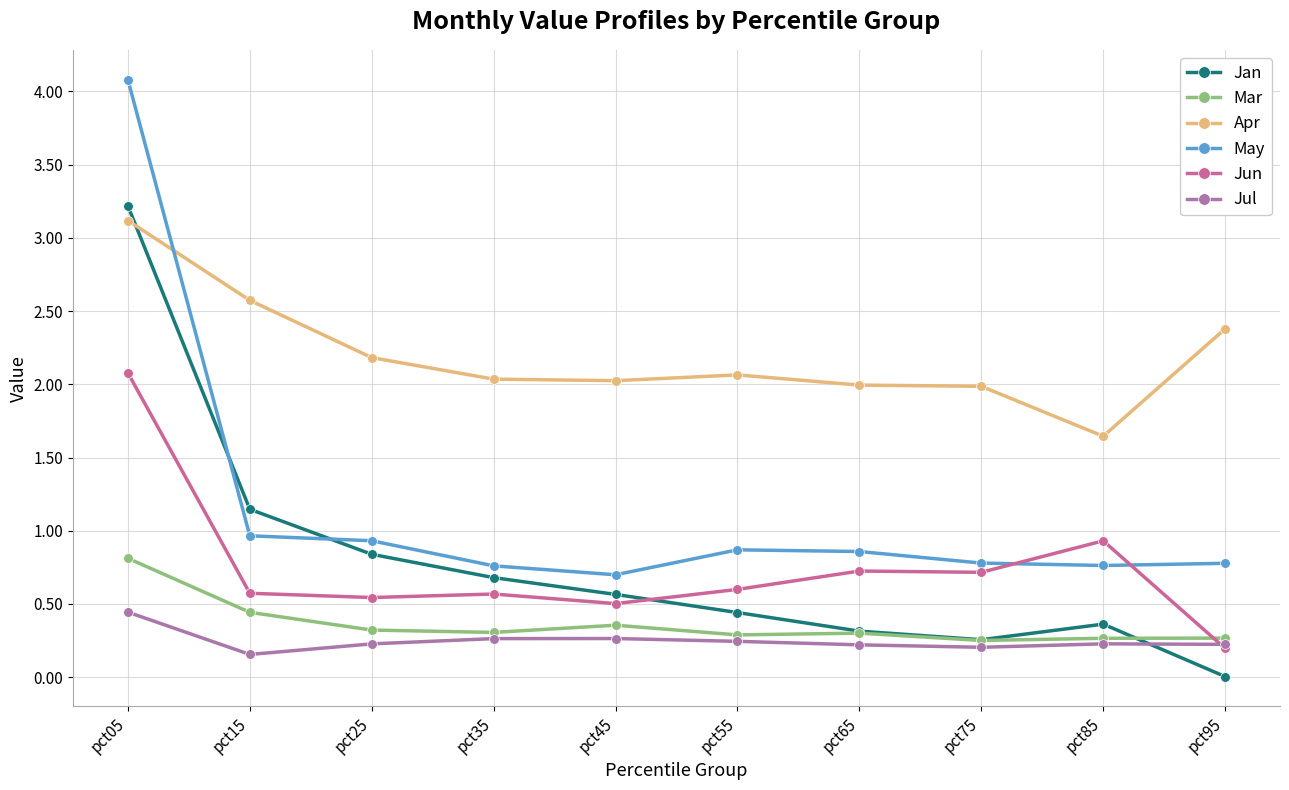

True or false: Jul and Jan cross at least once.

True